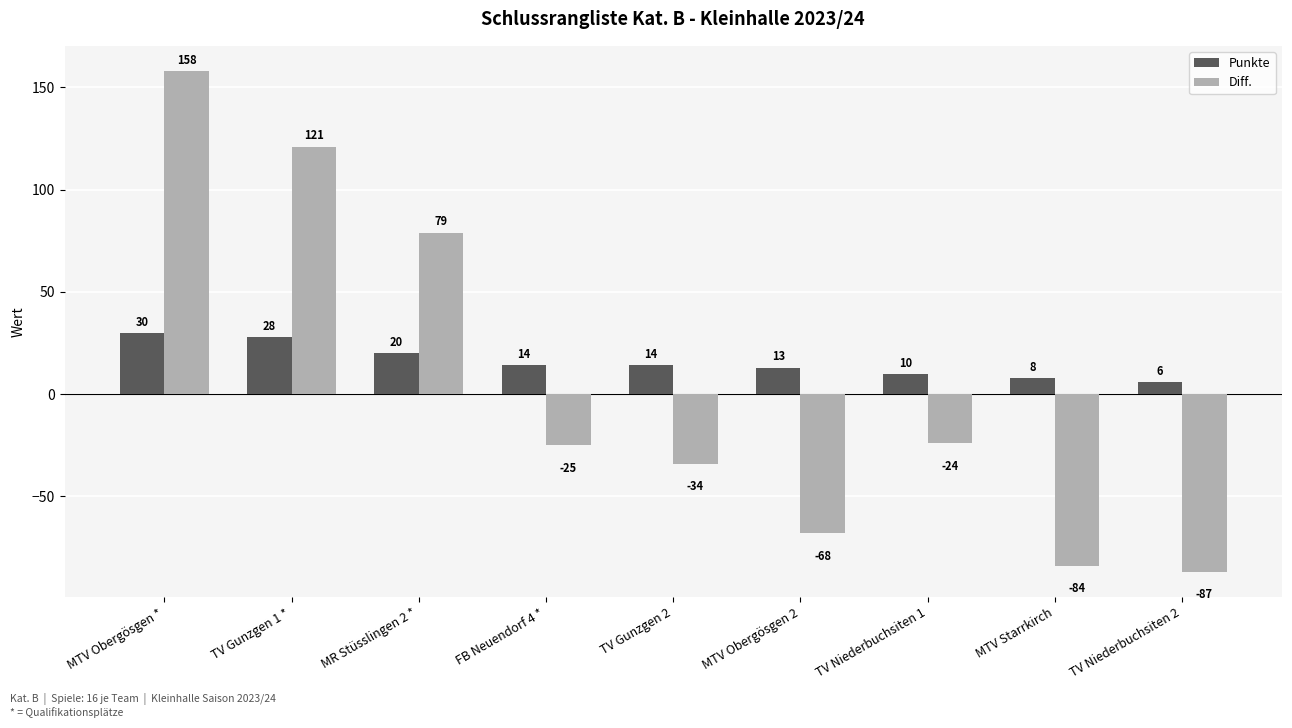

What are all the series names shown in the legend?

Punkte, Diff.